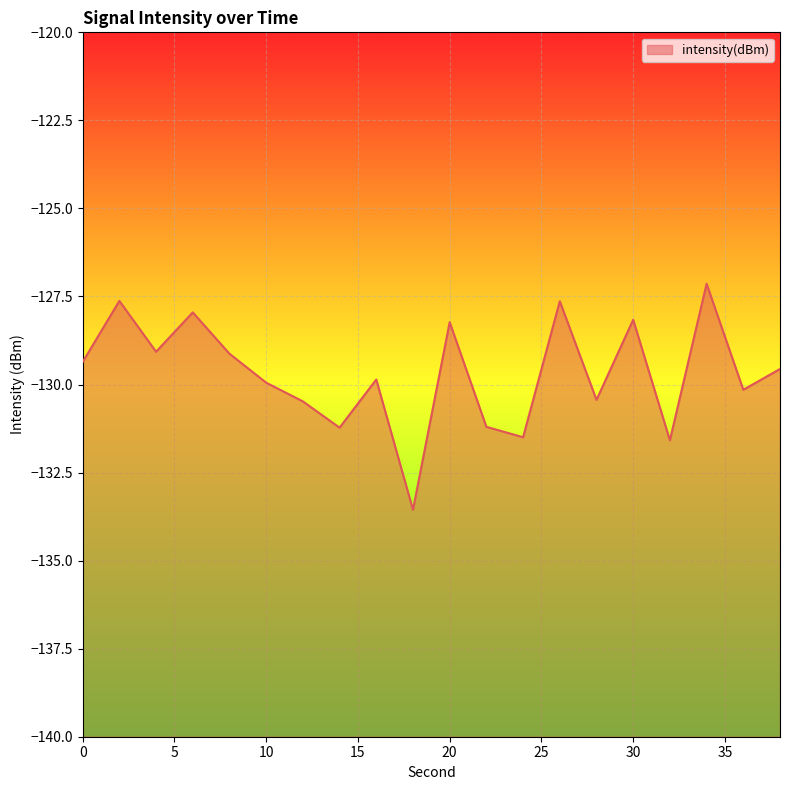

The chart shows a value of -206.0 at 16. True or false?

False